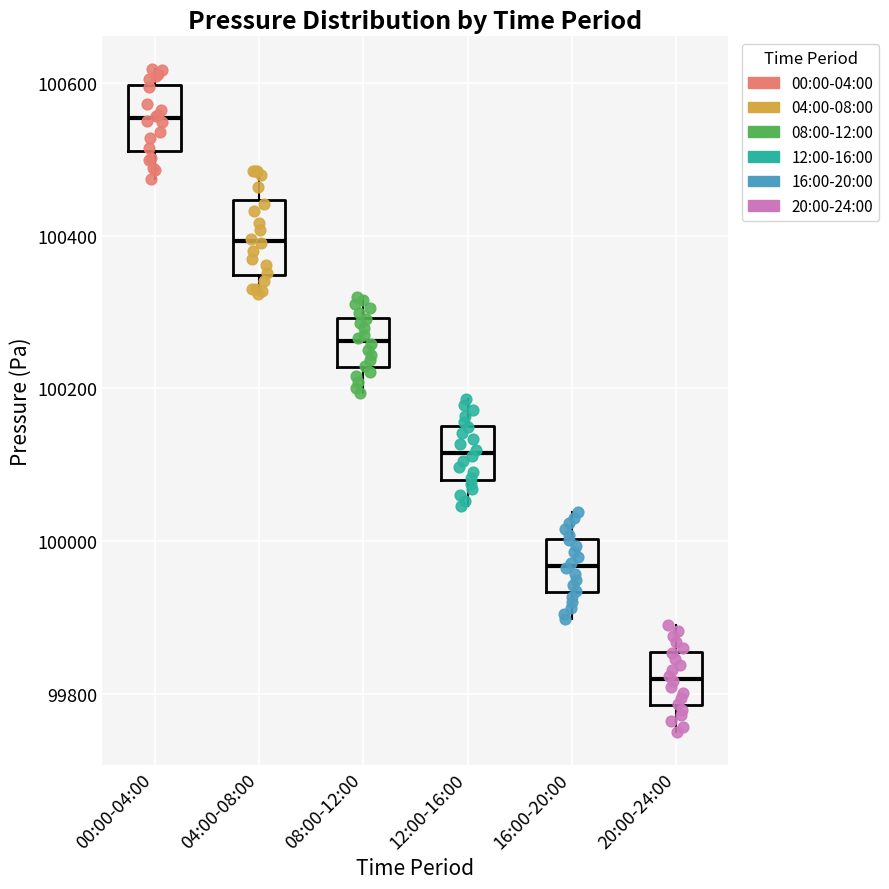

Which box's median line is the highest?

00:00-04:00